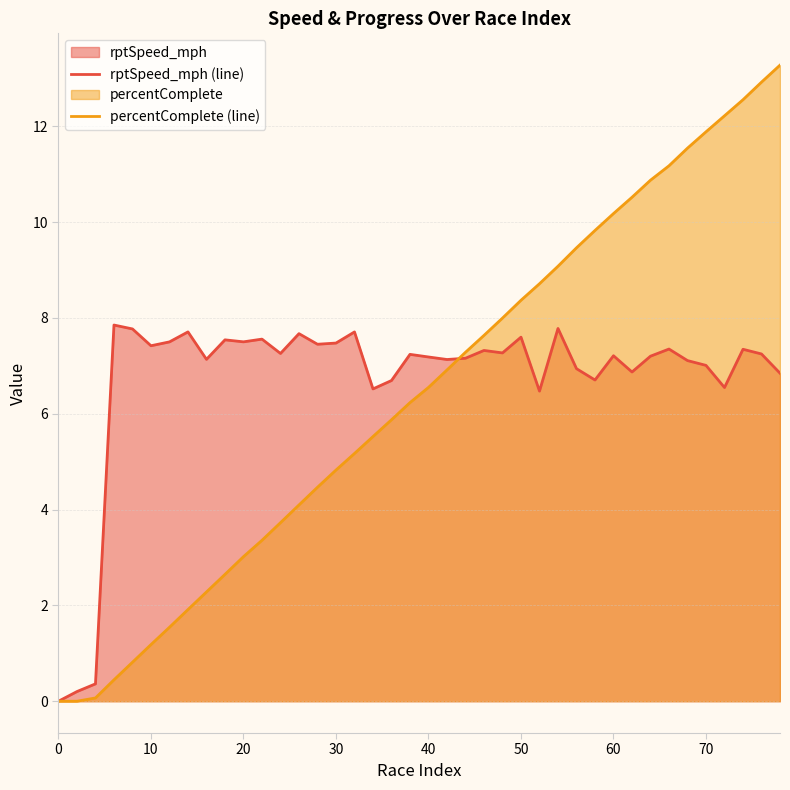

How many times do percentComplete (line) and rptSpeed_mph (line) cross each other?

1